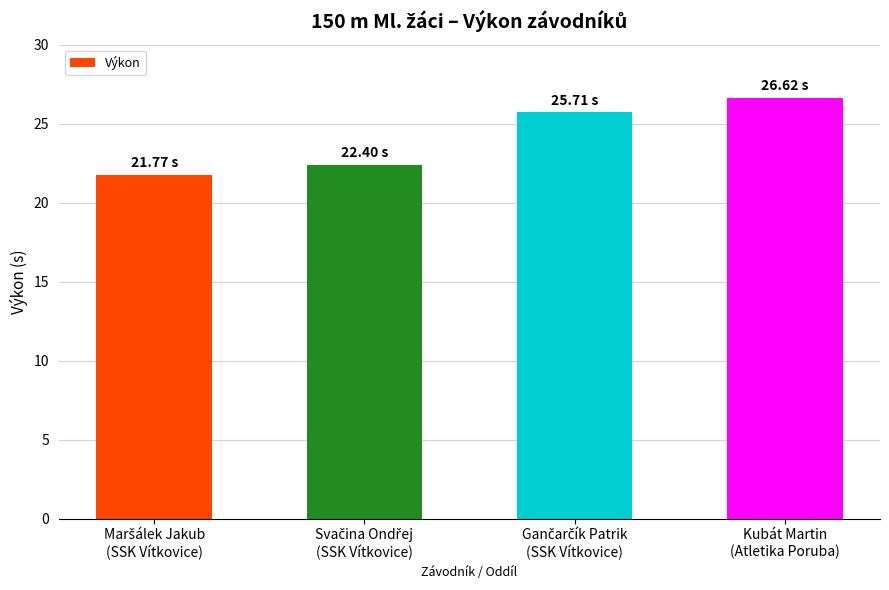

What is the average value?

24.1